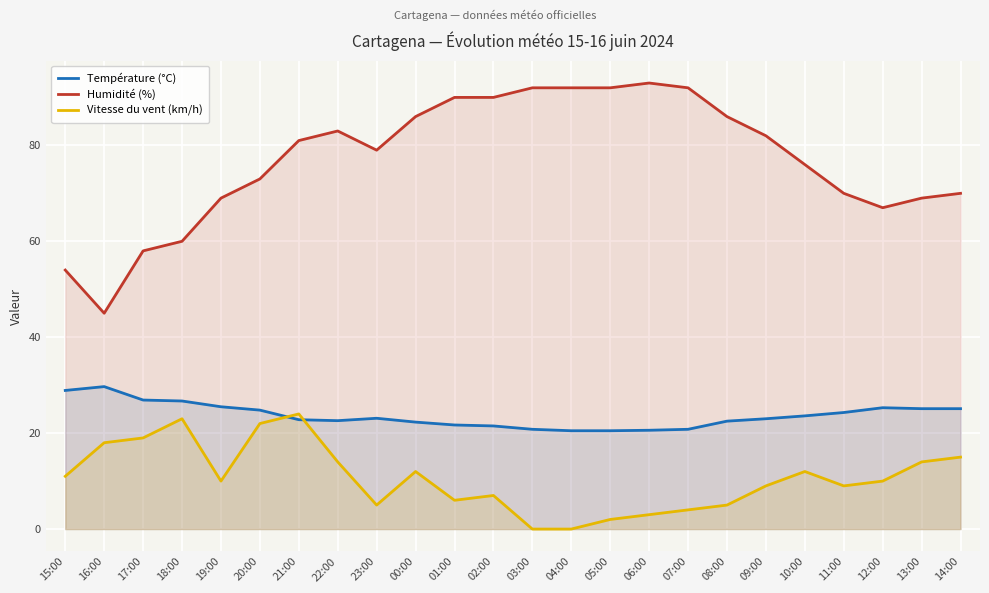

Reading left to right, what are all the values shown in this chart?

Température (°C): 15:00=28.9	16:00=29.7	17:00=26.9	18:00=26.7	19:00=25.5	20:00=24.8	21:00=22.8	22:00=22.6	23:00=23.1	00:00=22.3	01:00=21.7	02:00=21.5	03:00=20.8	04:00=20.5	05:00=20.5	06:00=20.6	07:00=20.8	08:00=22.5	09:00=23.0	10:00=23.6	11:00=24.3	12:00=25.3	13:00=25.1	14:00=25.1
Humidité (%): 15:00=54.0	16:00=45.0	17:00=58.0	18:00=60.0	19:00=69.0	20:00=73.0	21:00=81.0	22:00=83.0	23:00=79.0	00:00=86.0	01:00=90.0	02:00=90.0	03:00=92.0	04:00=92.0	05:00=92.0	06:00=93.0	07:00=92.0	08:00=86.0	09:00=82.0	10:00=76.0	11:00=70.0	12:00=67.0	13:00=69.0	14:00=70.0
Vitesse du vent (km/h): 15:00=11.0	16:00=18.0	17:00=19.0	18:00=23.0	19:00=10.0	20:00=22.0	21:00=24.0	22:00=14.0	23:00=5.0	00:00=12.0	01:00=6.0	02:00=7.0	03:00=0.0	04:00=0.0	05:00=2.0	06:00=3.0	07:00=4.0	08:00=5.0	09:00=9.0	10:00=12.0	11:00=9.0	12:00=10.0	13:00=14.0	14:00=15.0